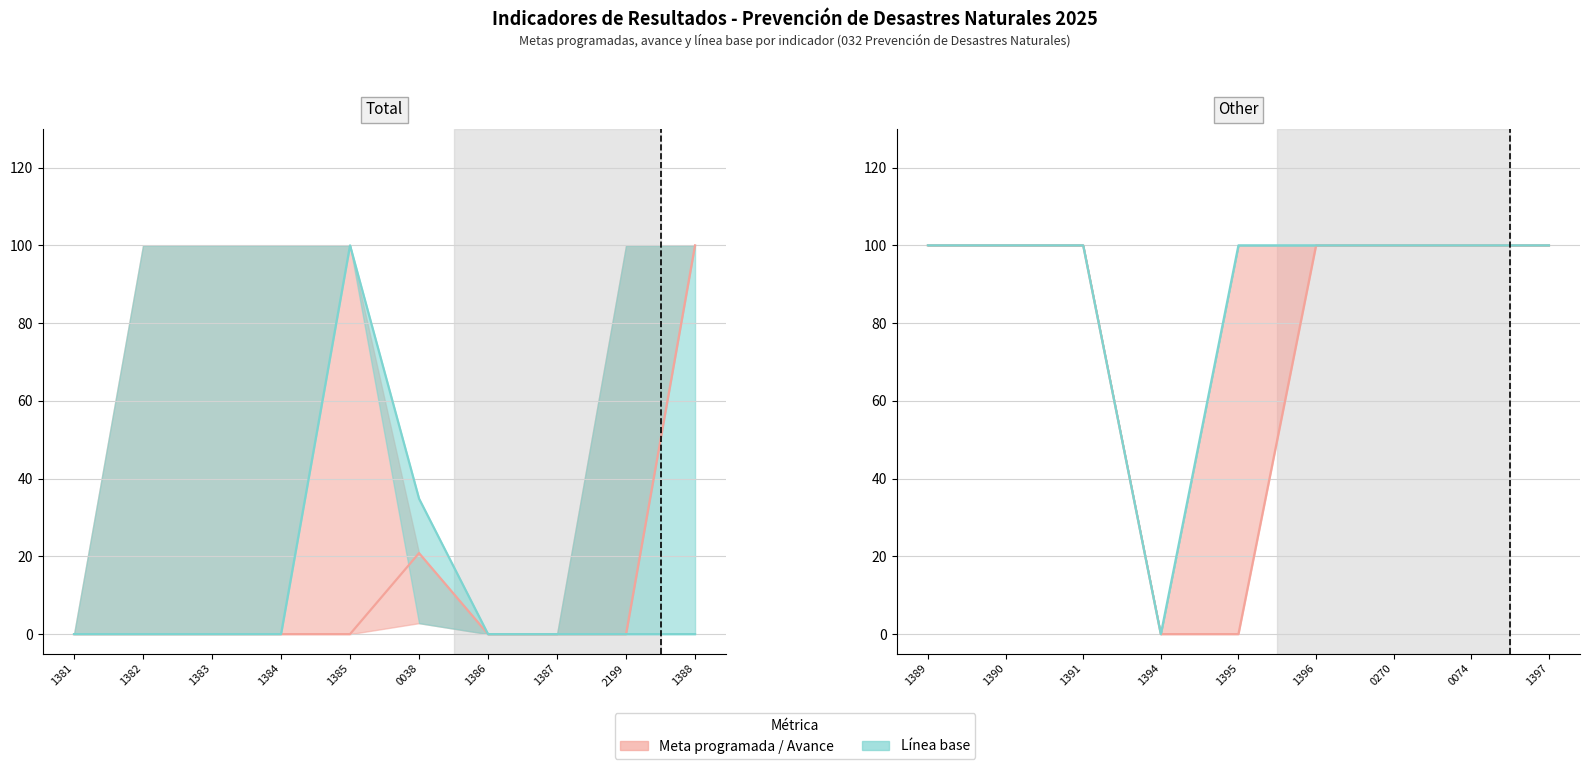

Between 1390 and 1397, which series saw the biggest shift?

Avance de metas